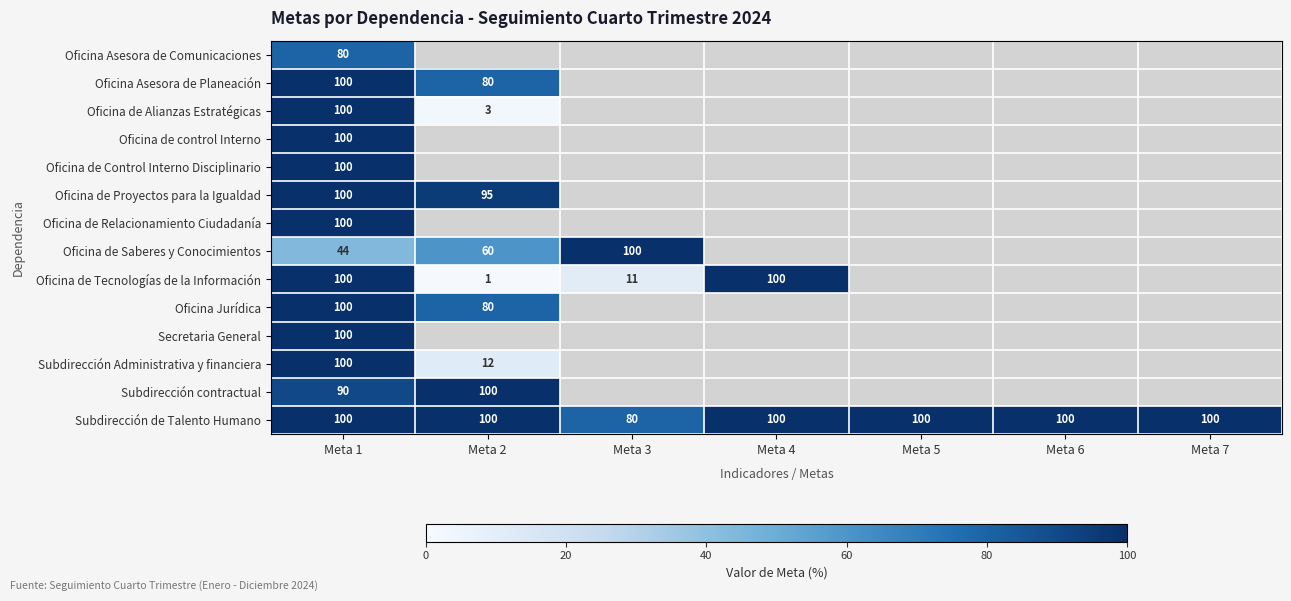

Which category has the highest value across all series?

Meta 1